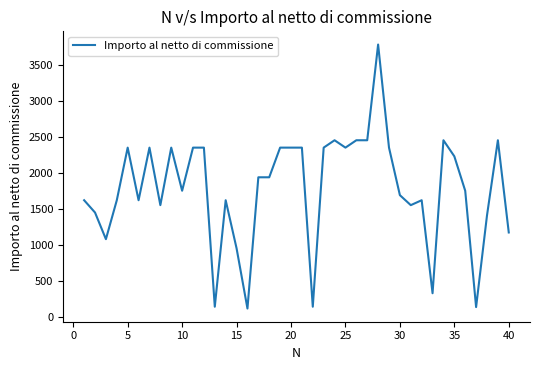

What is the difference between the maximum and minimum values?

3671.2